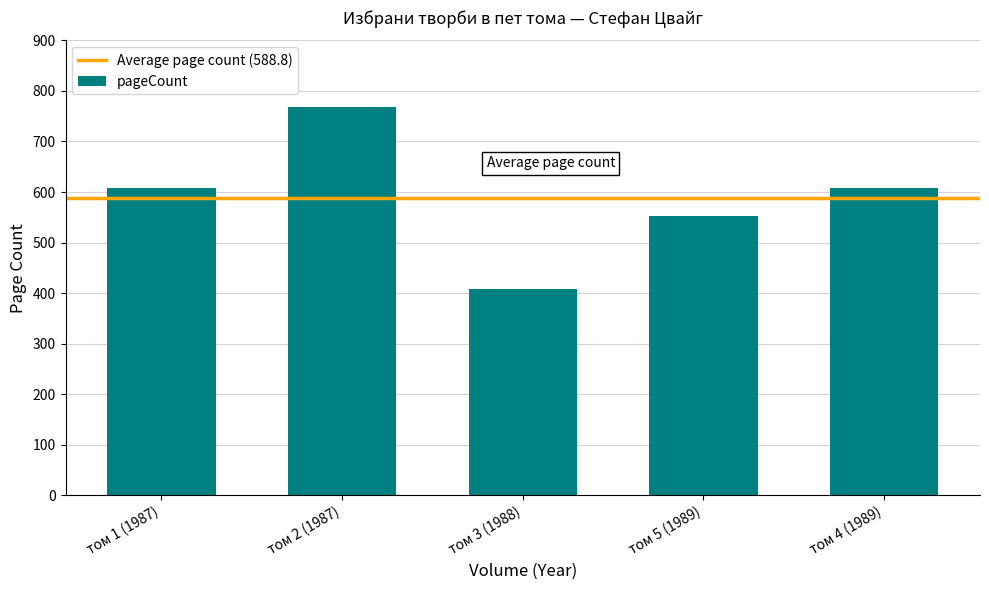

Reading left to right, transcribe all the data shown in this chart.

том 1 (1987)=608	том 2 (1987)=768	том 3 (1988)=408	том 5 (1989)=552	том 4 (1989)=608